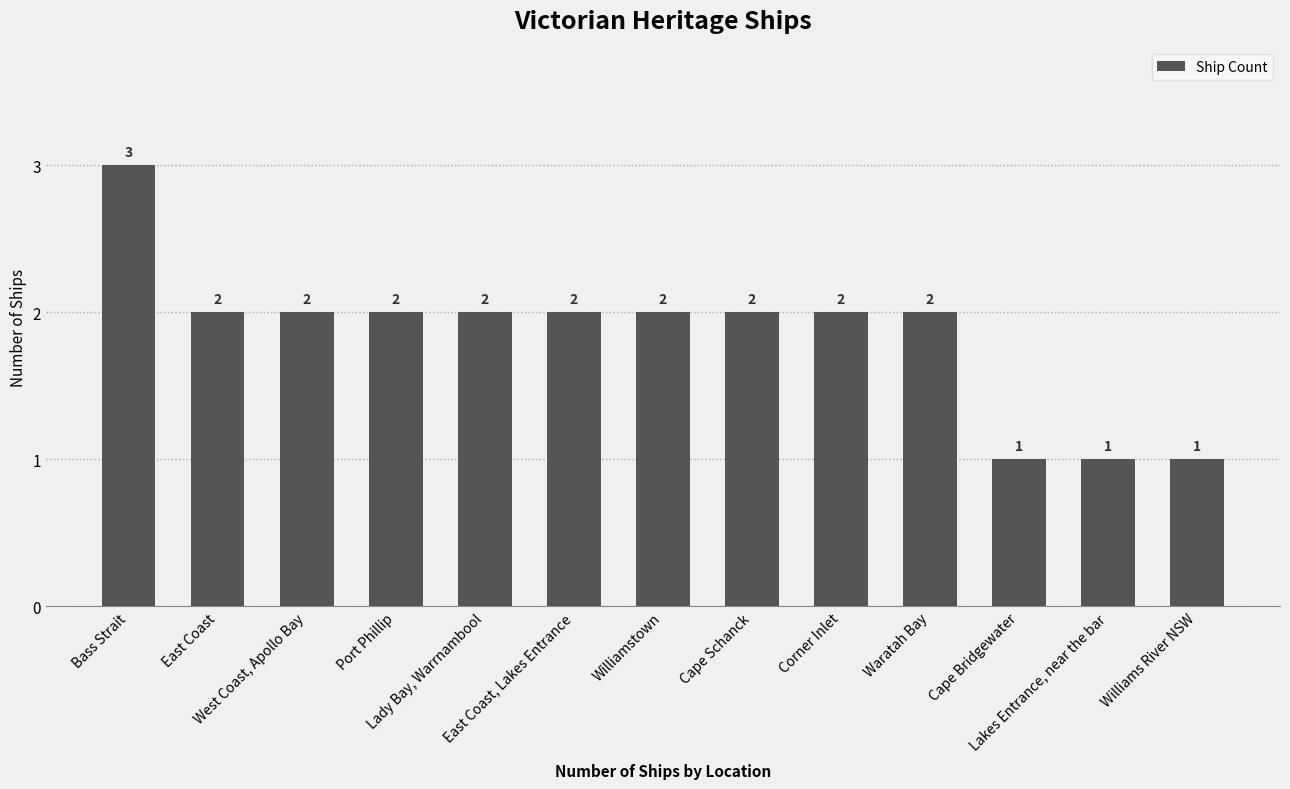

What is the sum of the values at East Coast, Lakes Entrance and Cape Bridgewater?

3